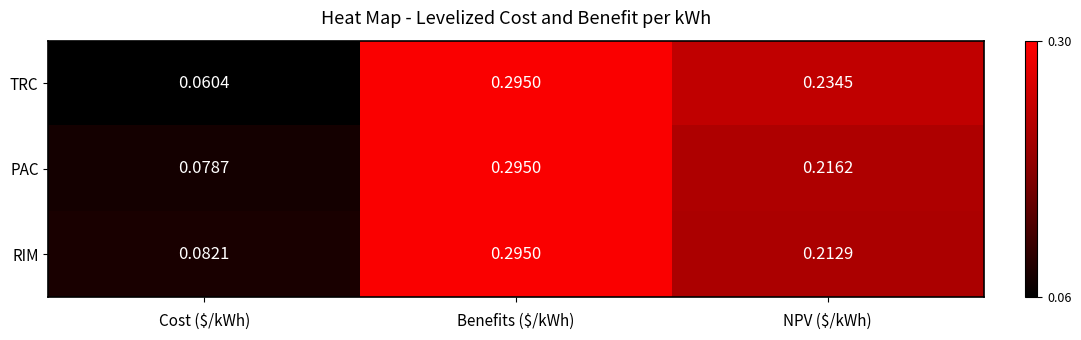

Which series has the widest spread of values?

TRC